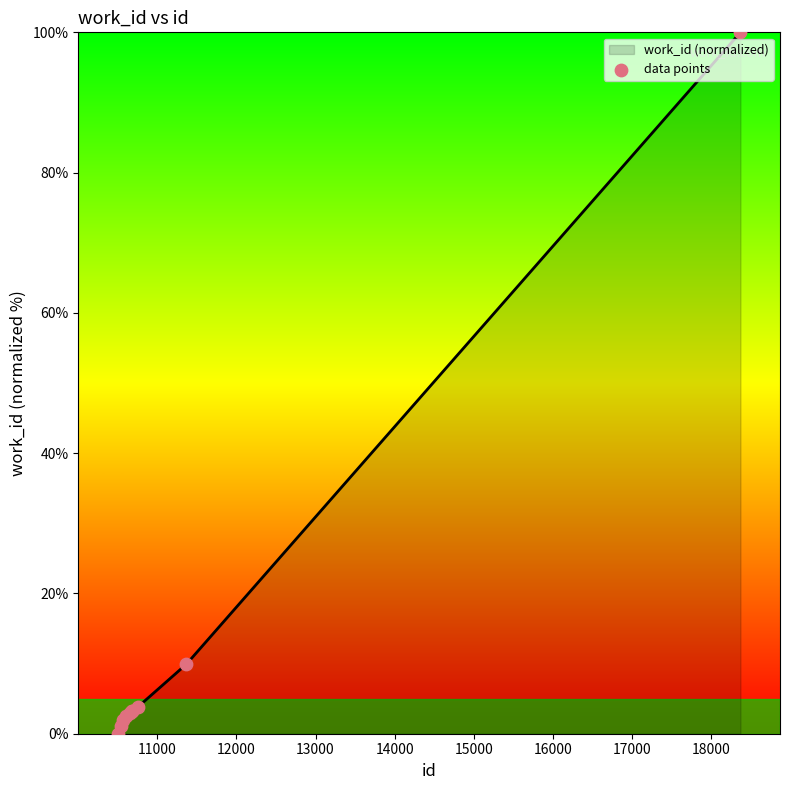

What is the maximum value for work_id (normalized)?

100.0